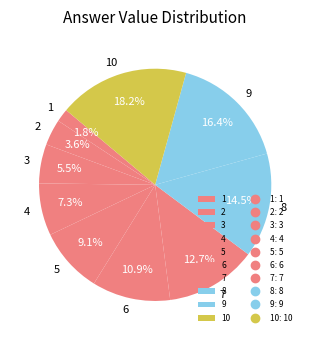

Which has a higher value, 5 or 10?

10